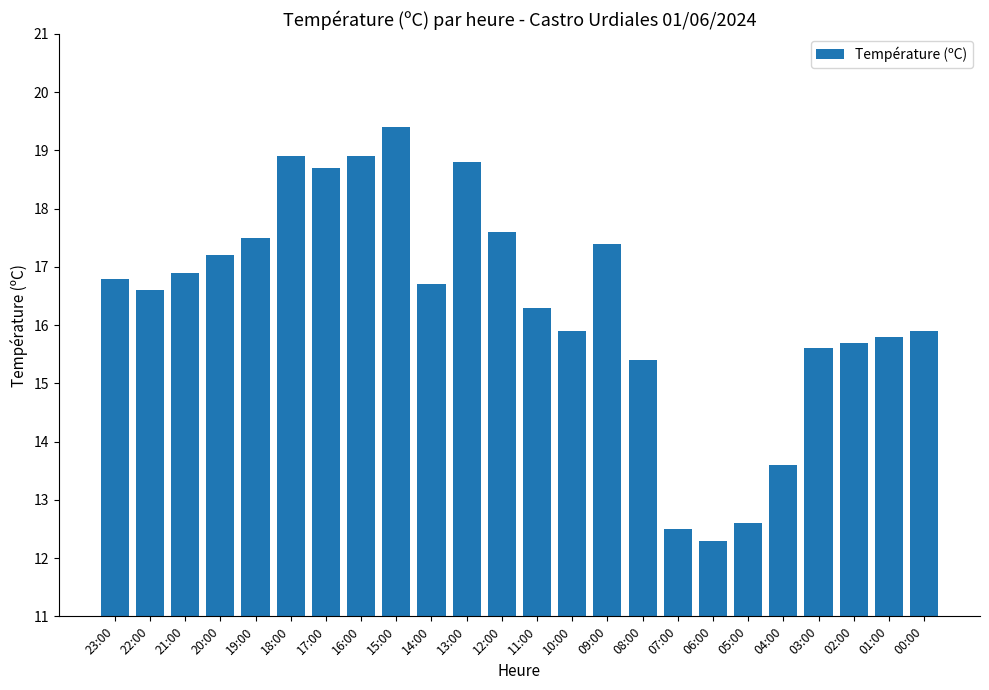

What is the average value?

16.4